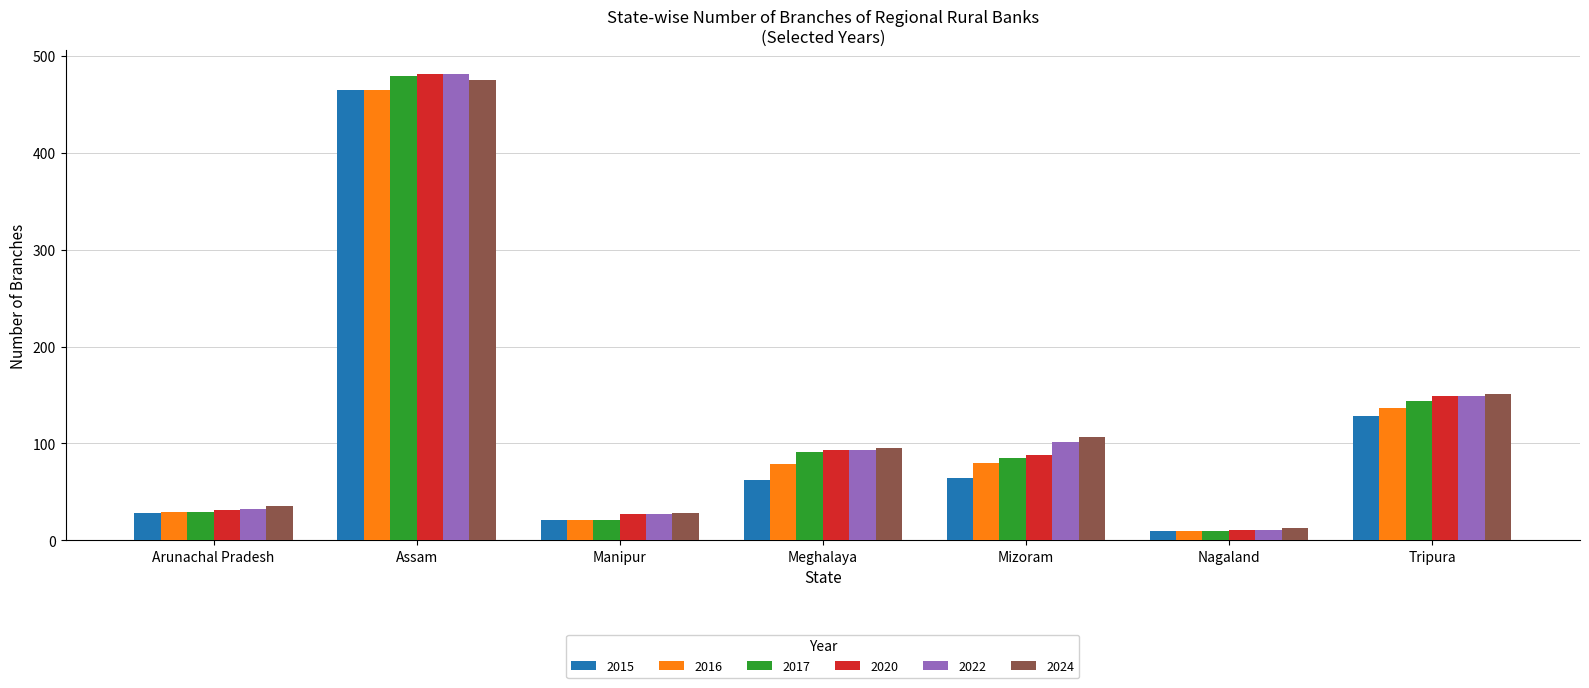

Where does the 2022 series first go above 93?

Assam